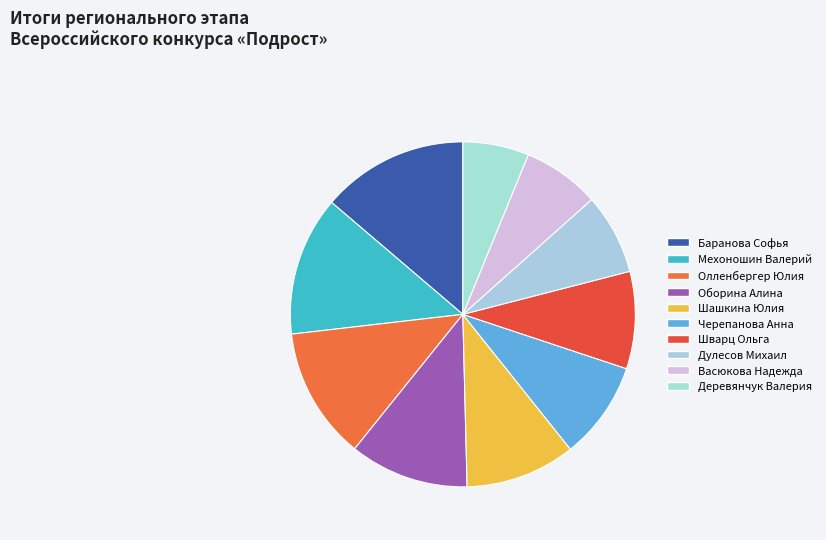

What is the total percentage of Васюкова Надежда and Дулесов Михаил?

14.8%